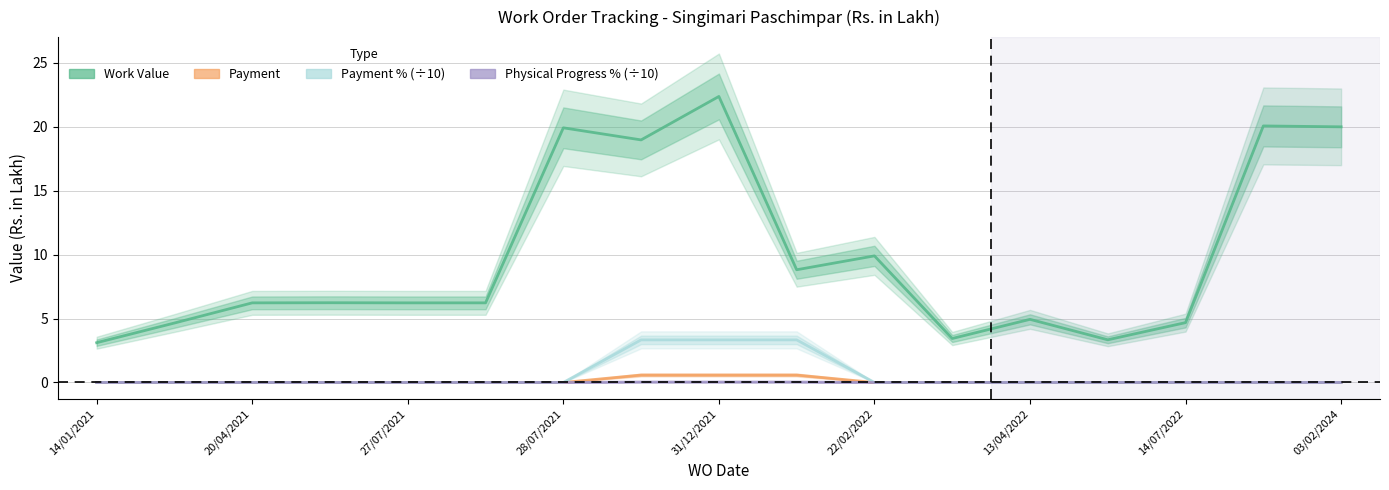

The Physical Progress % (÷10) series shows 0.0 at 9. True or false?

True